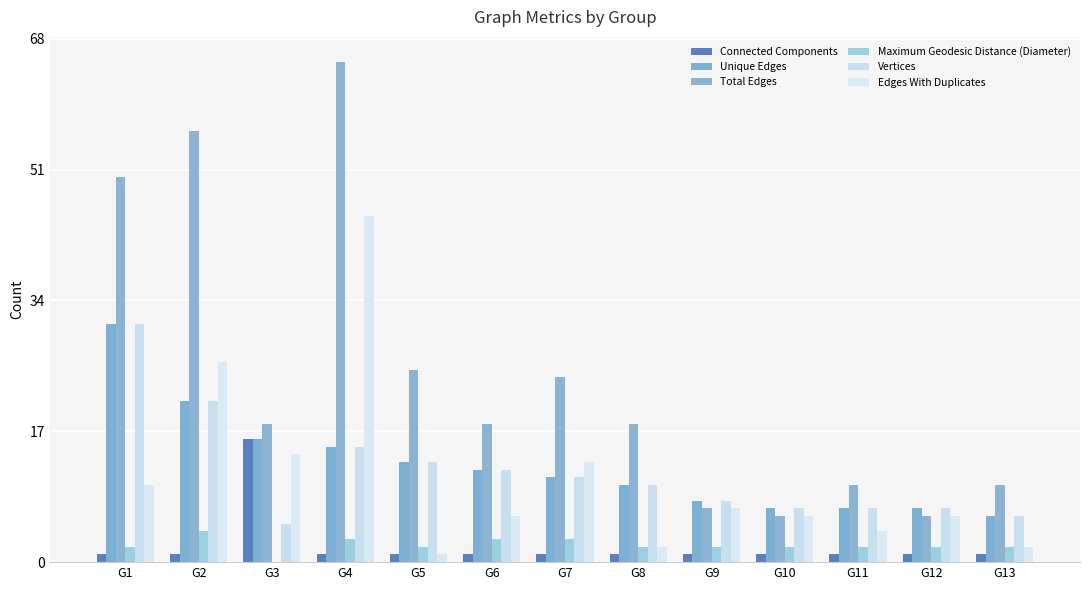

Reading left to right, extract all data points from this chart.

Connected Components: 1	1	16	1	1	1	1	1	1	1	1	1	1
Unique Edges: 31	21	16	15	13	12	11	10	8	7	7	7	6
Total Edges: 50	56	18	65	25	18	24	18	7	6	10	6	10
Maximum Geodesic Distance (Diameter): 2	4	0	3	2	3	3	2	2	2	2	2	2
Vertices: 31	21	5	15	13	12	11	10	8	7	7	7	6
Edges With Duplicates: 10	26	14	45	1	6	13	2	7	6	4	6	2